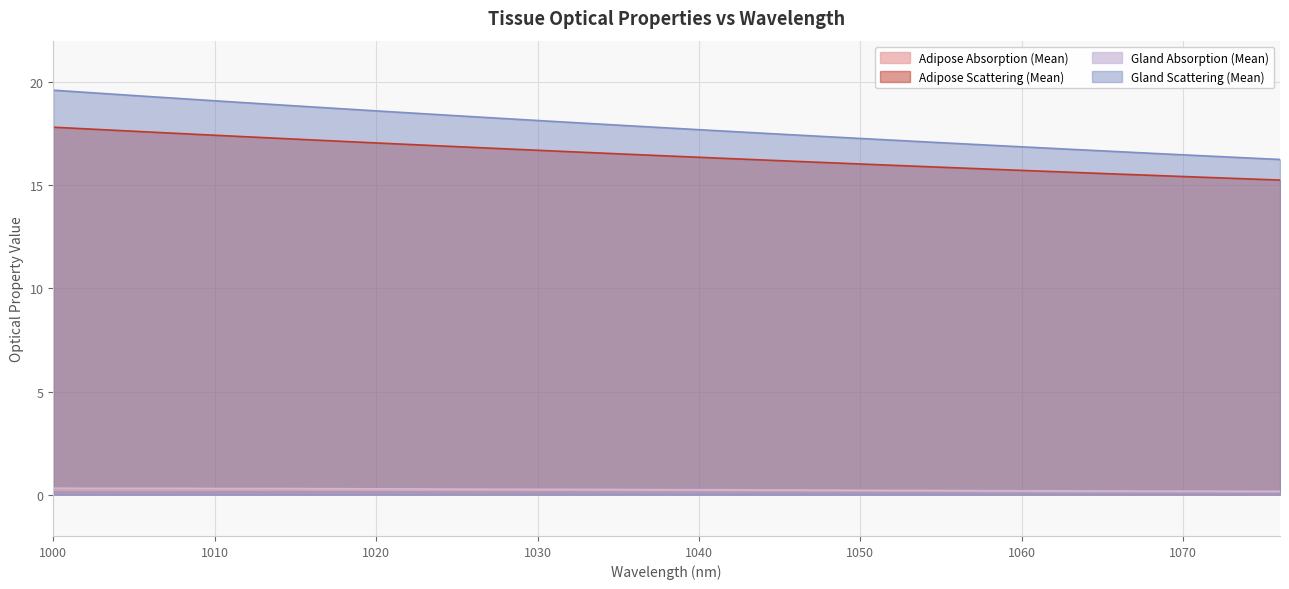

What is the sum of all Adipose Absorption (Mean) values?

7.4